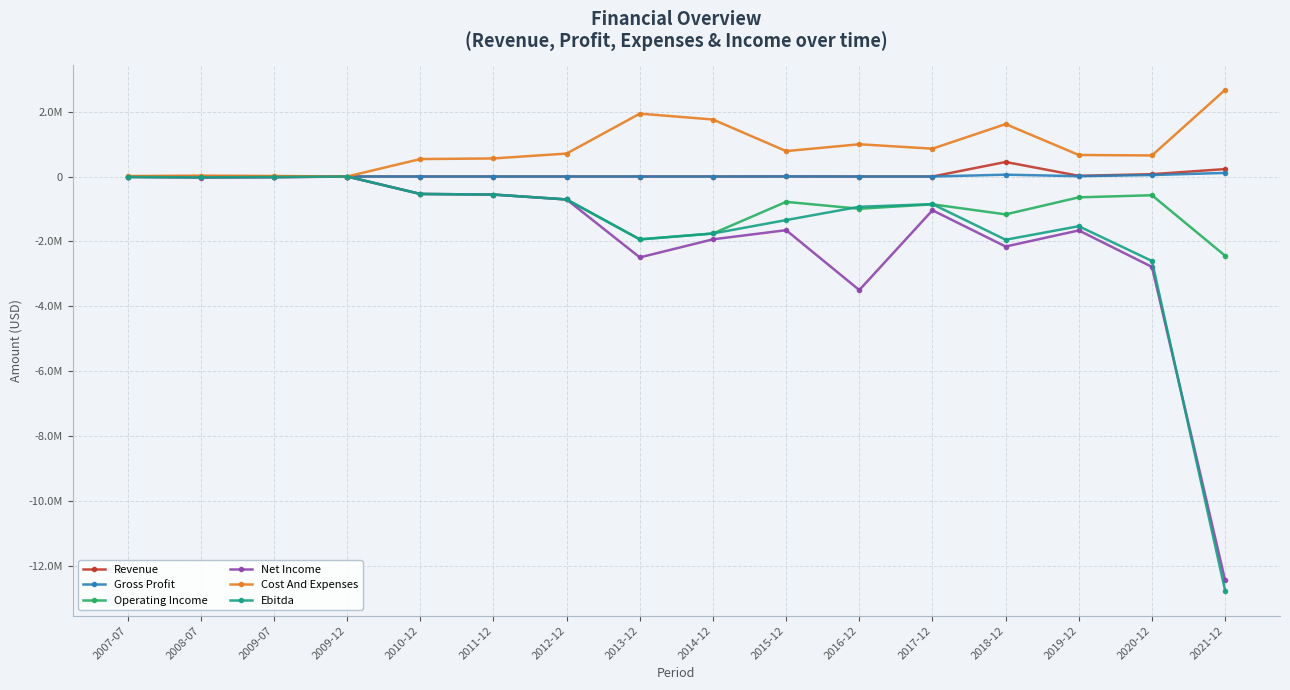

What are all the series names shown in the legend?

Revenue, Gross Profit, Operating Income, Net Income, Cost And Expenses, Ebitda